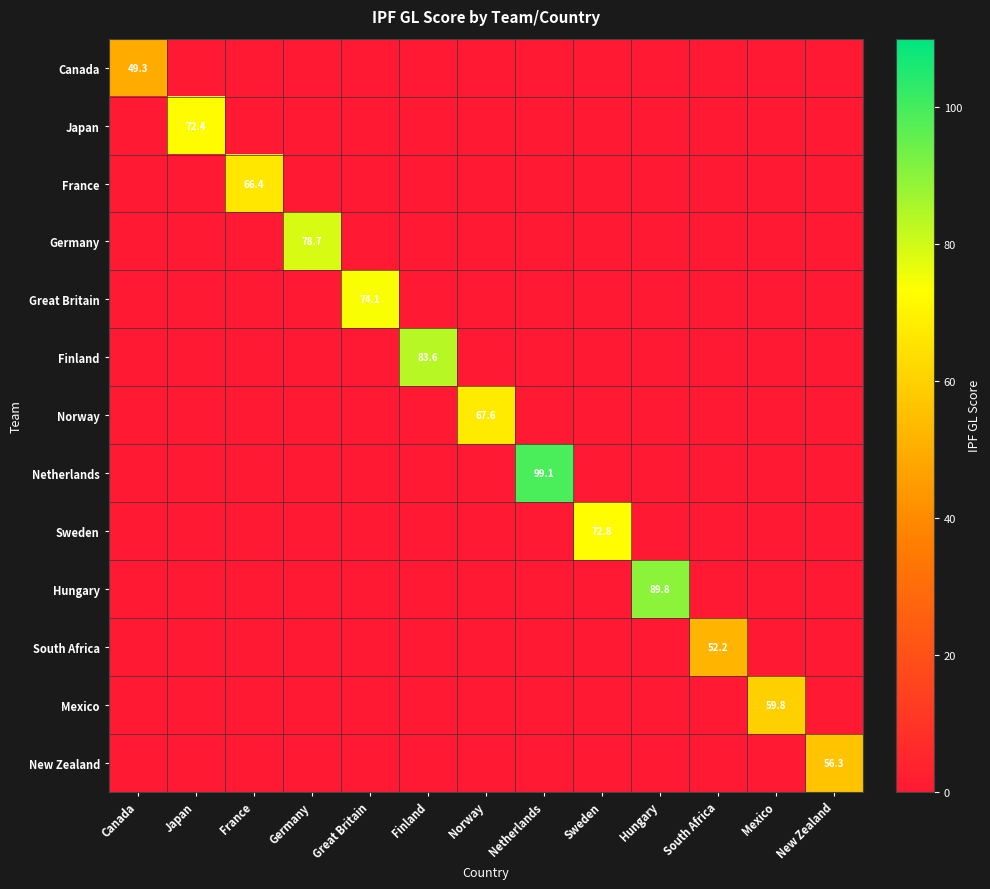

True or false: Netherlands has a value of 66.4 at Netherlands.

False